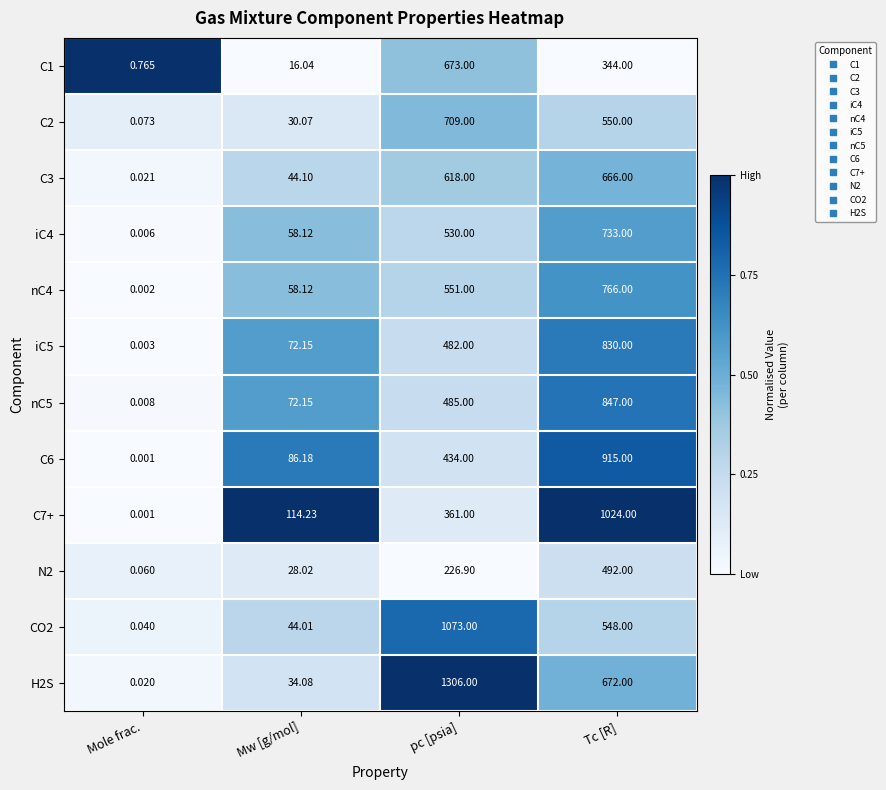

At how many categories does at least one series exceed 0?

4